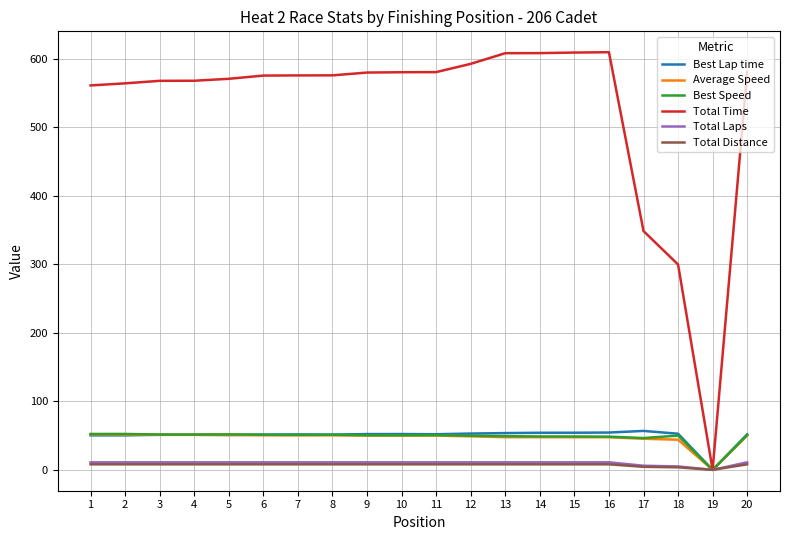

Which series has the largest range (max minus min)?

Total Time